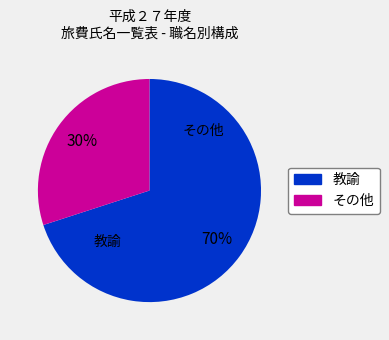

To the nearest percent, what is the difference between the largest and smallest slice percentages?

40%